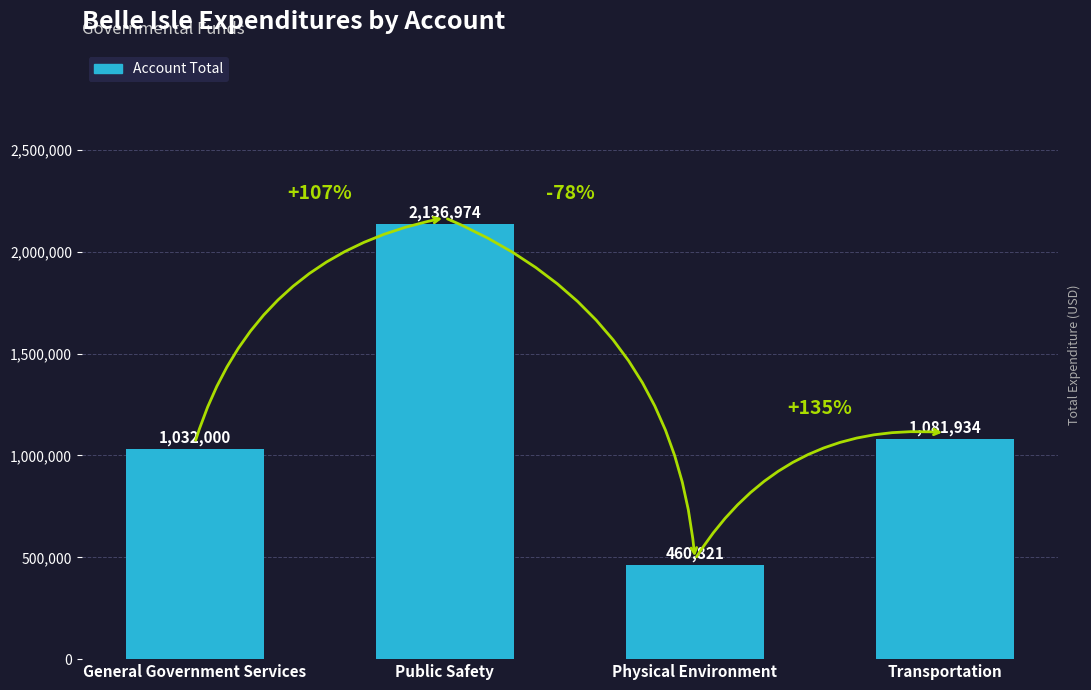

What is the difference between the maximum and second lowest values?

1104974